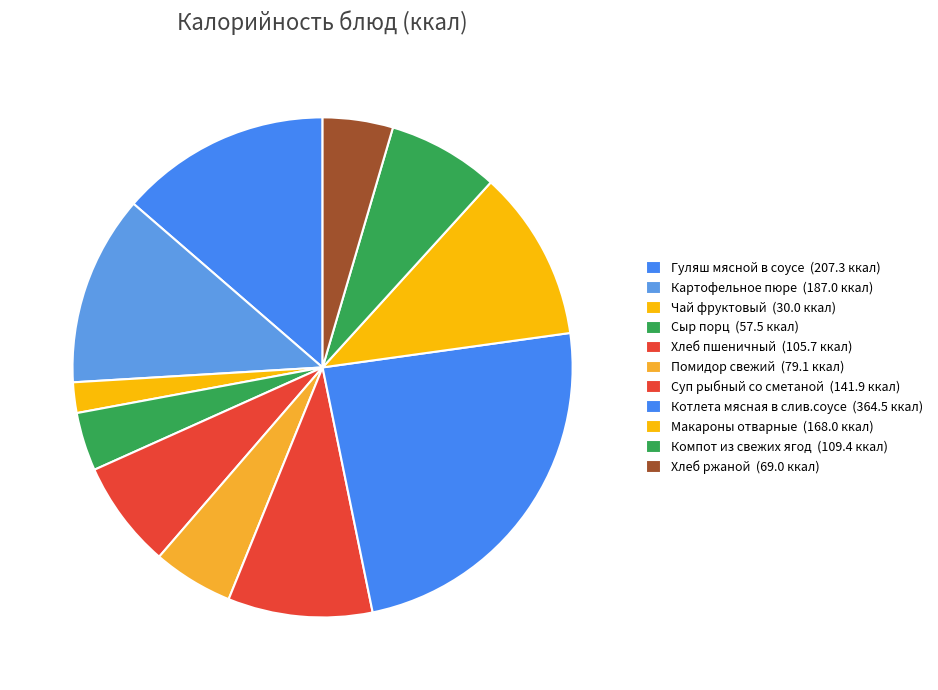

Combined, what portion of the pie is Помидор свежий and Картофельное пюре?

17.5%